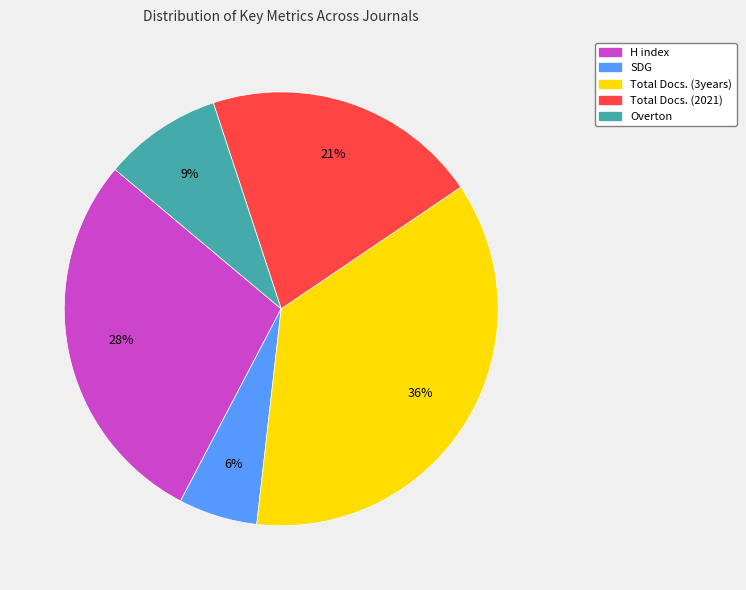

To the nearest percent, what is the average slice percentage?

20%